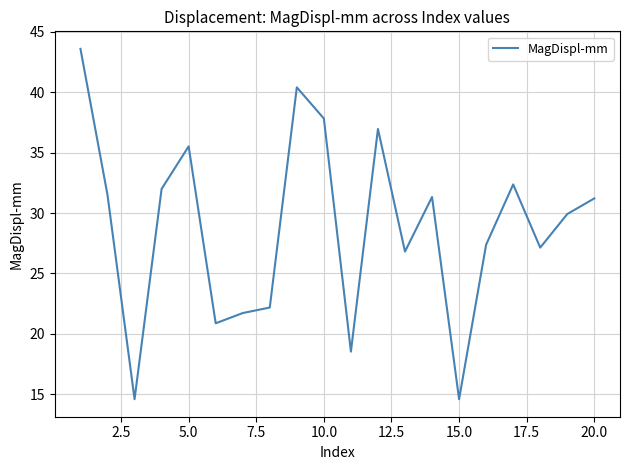

What is the difference between the maximum and minimum values?

29.0